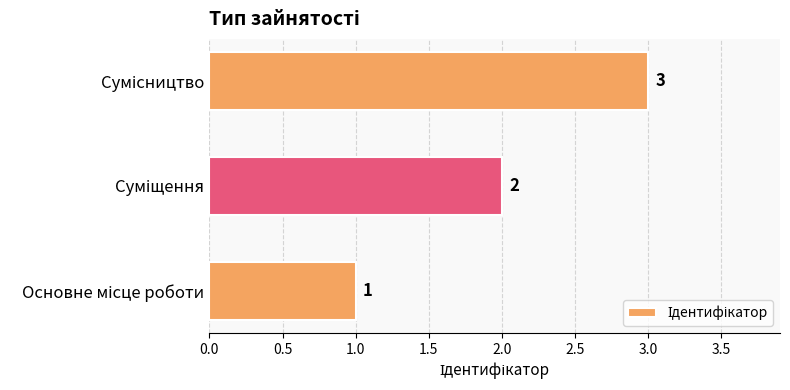

How many values are below 2?

1